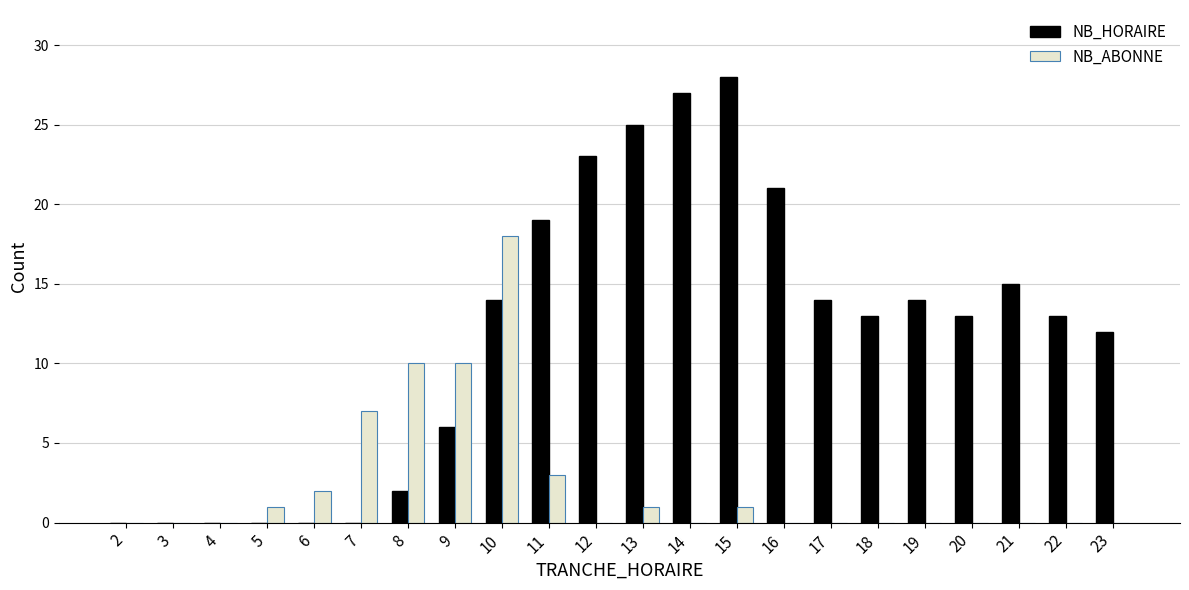

Between 16 and 19, which series saw the biggest shift?

NB_HORAIRE